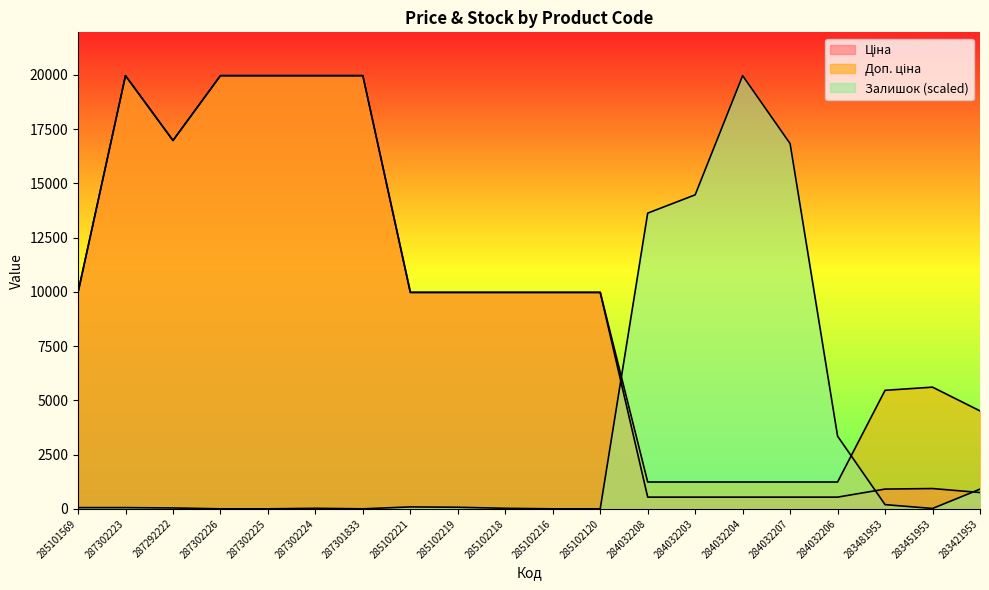

What are all the series names shown in the legend?

Ціна, Доп. ціна, Залишок